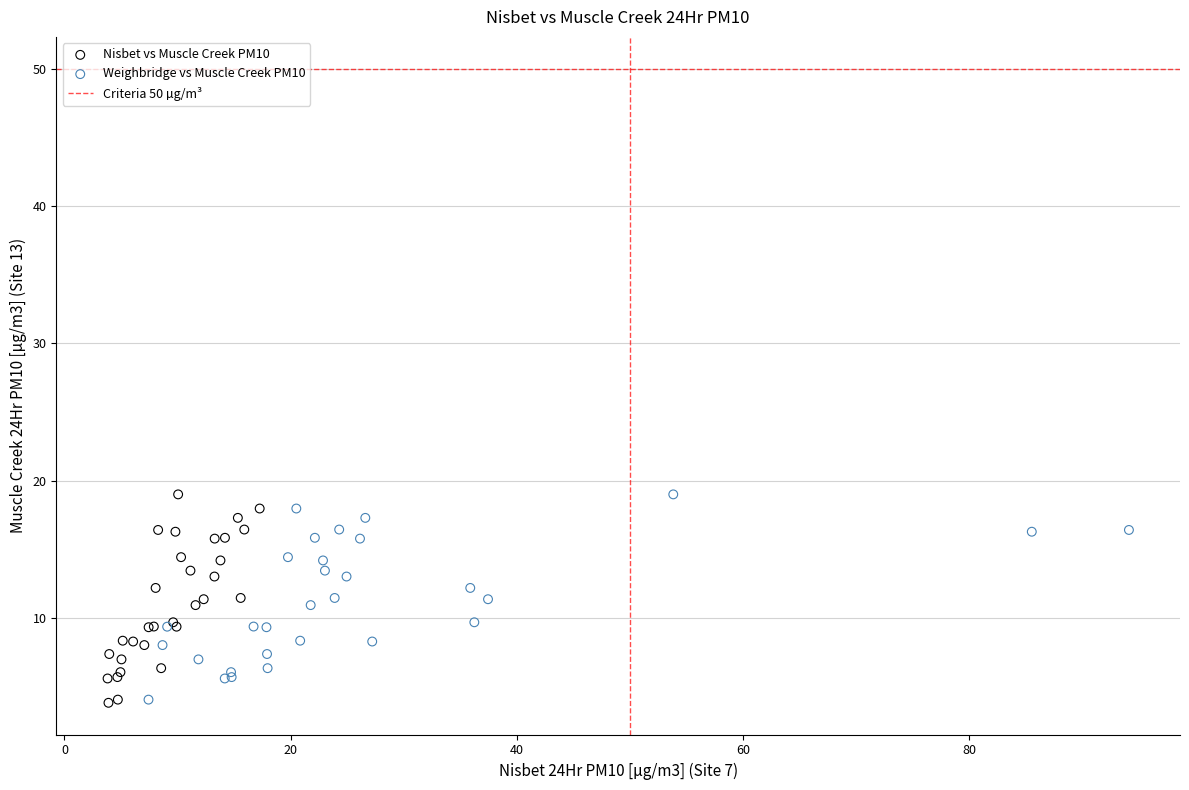

Which series has the widest spread of Y values?

Nisbet vs Muscle Creek PM10